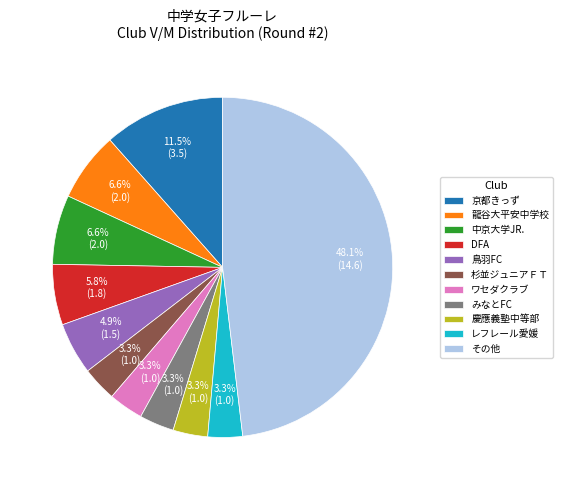

Approximately how many times larger is the value at 京都きっず compared to DFA?

2.0